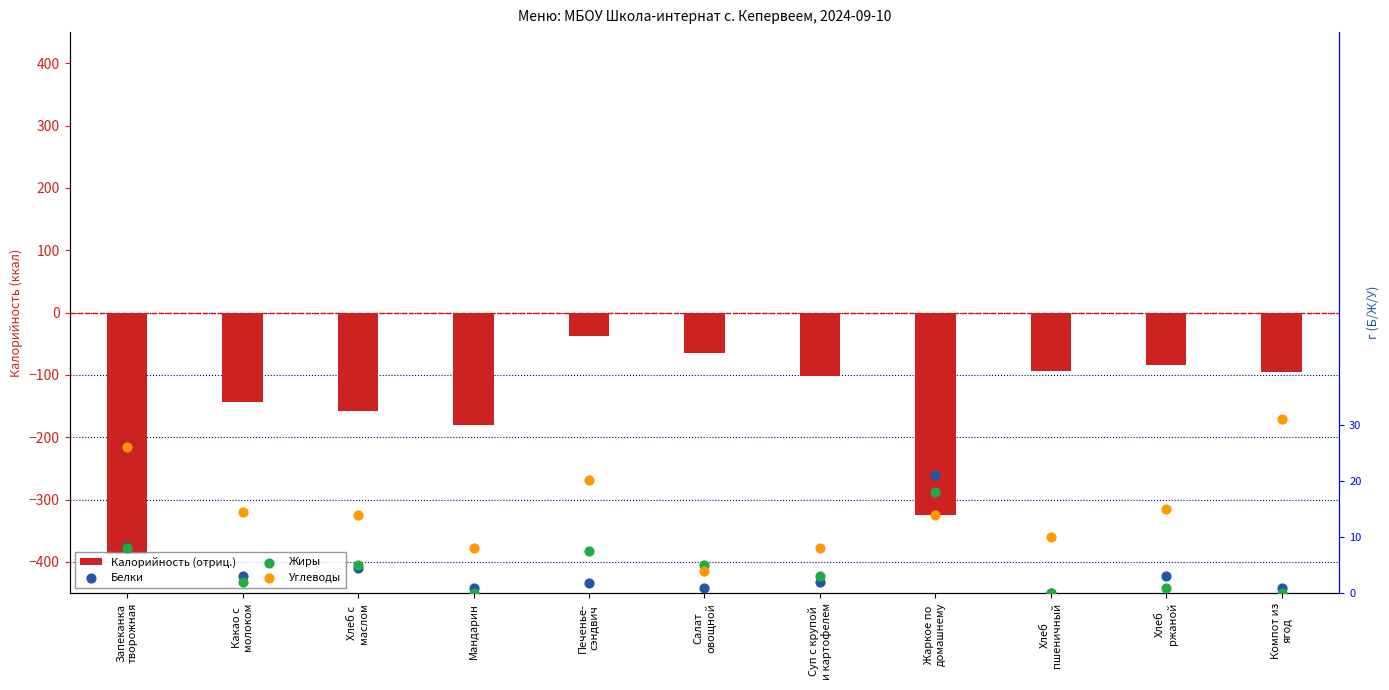

Which series contains the lowest Y value?

Калорийность (отриц.)